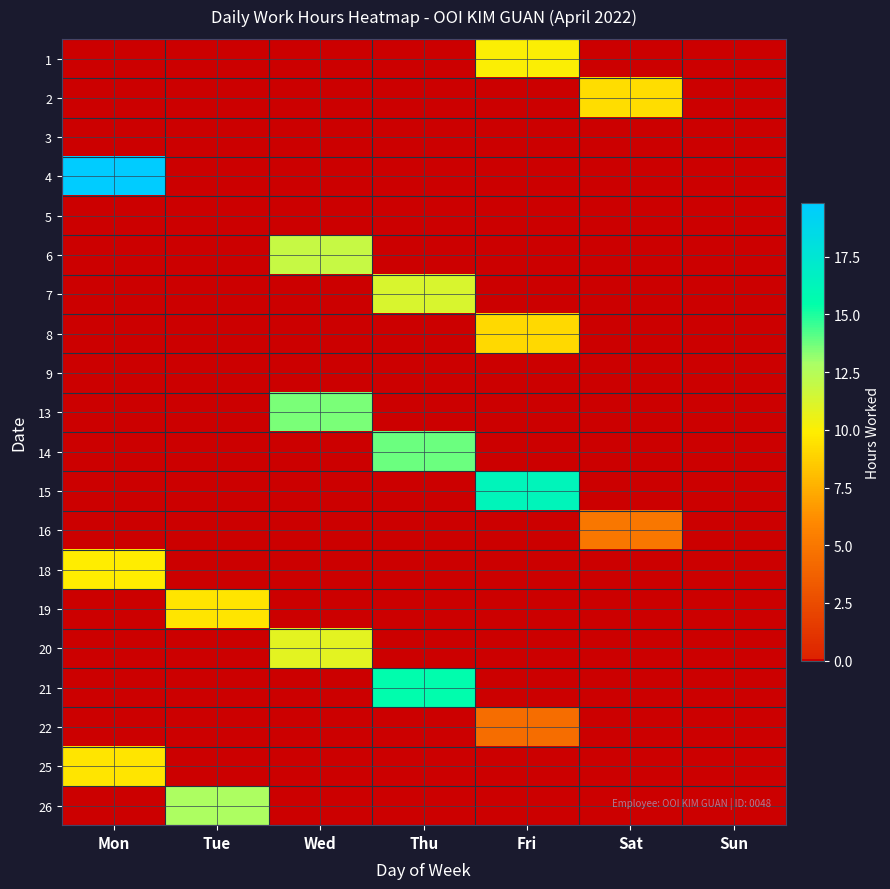

What is the difference between the maximum and second lowest values in the 15 series?

16.3